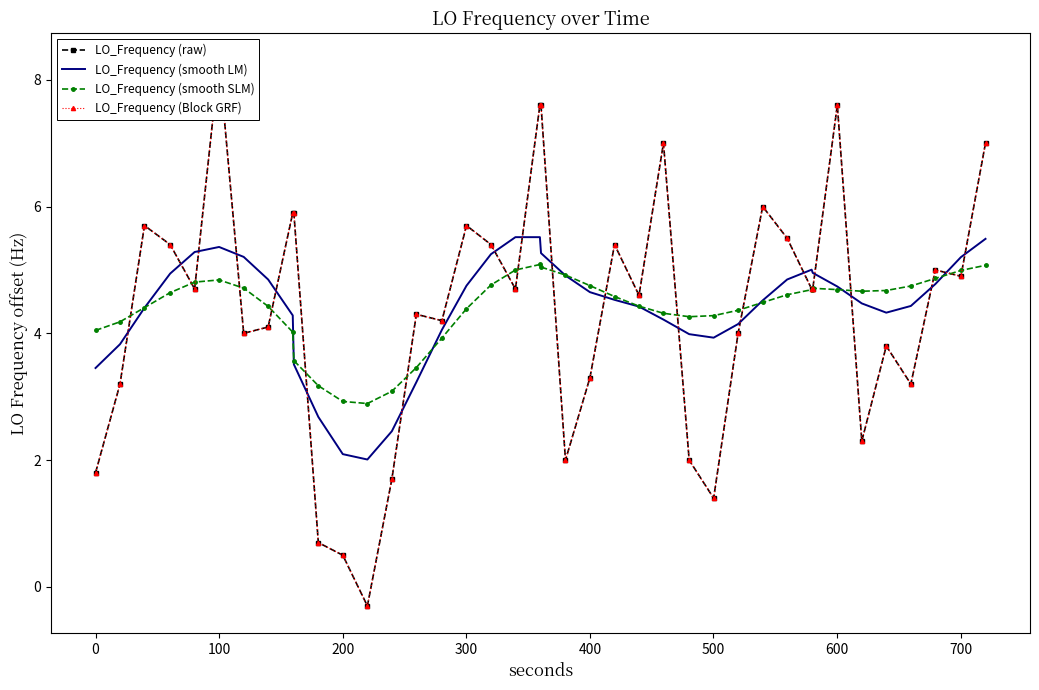

How many times do LO_Frequency (raw) and LO_Frequency (smooth SLM) cross each other?

19